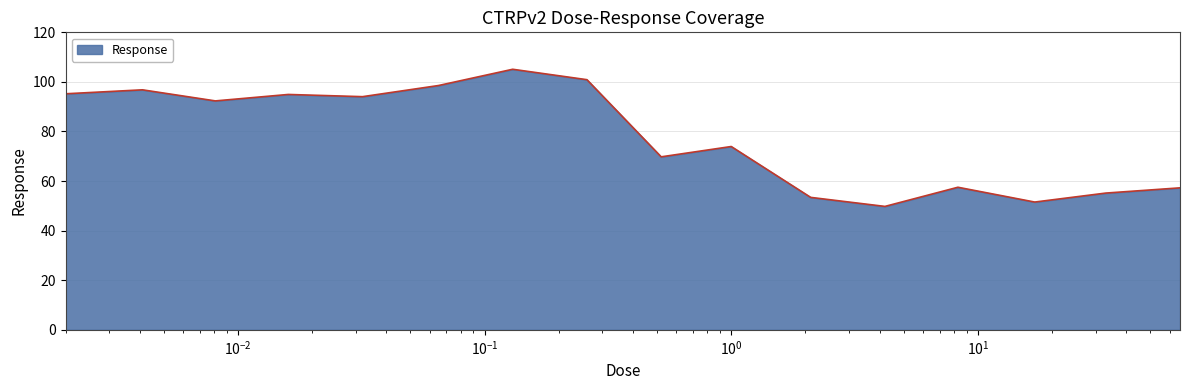

What is the difference between the maximum and minimum values?

55.3